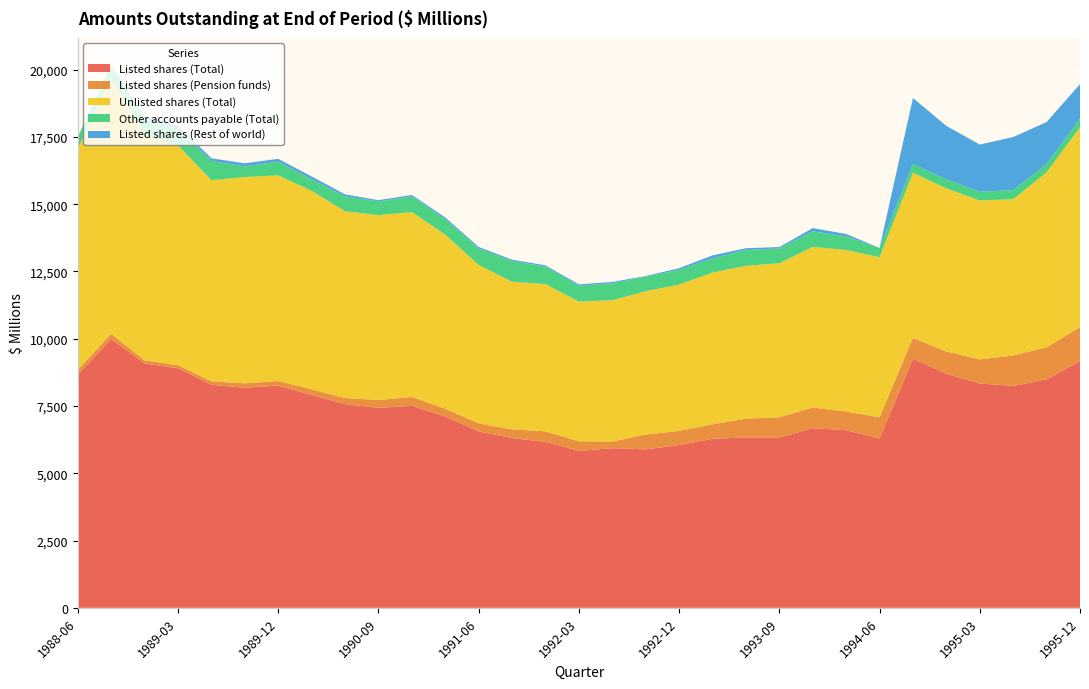

Reading right to left, what are all the values shown in this chart?

Listed shares (Total): 1995-12=9166	1995-09=8487	1995-06=8244	1995-03=8337	1994-12=8697	1994-09=9254	1994-06=6293	1994-03=6599	1993-12=6674	1993-09=6325	1993-06=6333	1993-03=6280	1992-12=6048	1992-09=5889	1992-06=5931	1992-03=5833	1991-12=6168	1991-09=6306	1991-06=6556	1991-03=7109	1990-12=7507	1990-09=7427	1990-06=7570	1990-03=7911	1989-12=8258	1989-09=8177	1989-06=8290	1989-03=8904	1988-12=9079	1988-09=9986	1988-06=8660
Listed shares (Pension funds): 1995-12=1262	1995-09=1194	1995-06=1131	1995-03=896	1994-12=828	1994-09=777	1994-06=787	1994-03=695	1993-12=769	1993-09=756	1993-06=698	1993-03=539	1992-12=526	1992-09=551	1992-06=247	1992-03=354	1991-12=390	1991-09=324	1991-06=297	1991-03=289	1990-12=328	1990-09=295	1990-06=225	1990-03=208	1989-12=168	1989-09=164	1989-06=124	1989-03=110	1988-12=116	1988-09=198	1988-06=178
Unlisted shares (Total): 1995-12=7429	1995-09=6503	1995-06=5808	1995-03=5904	1994-12=6061	1994-09=6138	1994-06=5949	1994-03=6002	1993-12=5969	1993-09=5722	1993-06=5678	1993-03=5639	1992-12=5437	1992-09=5325	1992-06=5253	1992-03=5192	1991-12=5472	1991-09=5487	1991-06=5889	1991-03=6469	1990-12=6870	1990-09=6869	1990-06=6943	1990-03=7378	1989-12=7644	1989-09=7667	1989-06=7476	1989-03=8175	1988-12=8369	1988-09=9493	1988-06=8221
Other accounts payable (Total): 1995-12=316	1995-09=302	1995-06=339	1995-03=324	1994-12=337	1994-09=319	1994-06=342	1994-03=504	1993-12=579	1993-09=553	1993-06=585	1993-03=529	1992-12=548	1992-09=540	1992-06=629	1992-03=589	1991-12=653	1991-09=764	1991-06=609	1991-03=576	1990-12=589	1990-09=511	1990-06=553	1990-03=428	1989-12=510	1989-09=394	1989-06=715	1989-03=614	1988-12=605	1988-09=493	1988-06=439
Listed shares (Rest of world): 1995-12=1288	1995-09=1565	1995-06=1973	1995-03=1754	1994-12=1984	1994-09=2456	1994-06=0	1994-03=93	1993-12=119	1993-09=49	1993-06=69	1993-03=109	1992-12=61	1992-09=24	1992-06=49	1992-03=52	1991-12=43	1991-09=55	1991-06=58	1991-03=64	1990-12=48	1990-09=47	1990-06=74	1990-03=105	1989-12=104	1989-09=116	1989-06=99	1989-03=115	1988-12=105	1988-09=0	1988-06=0